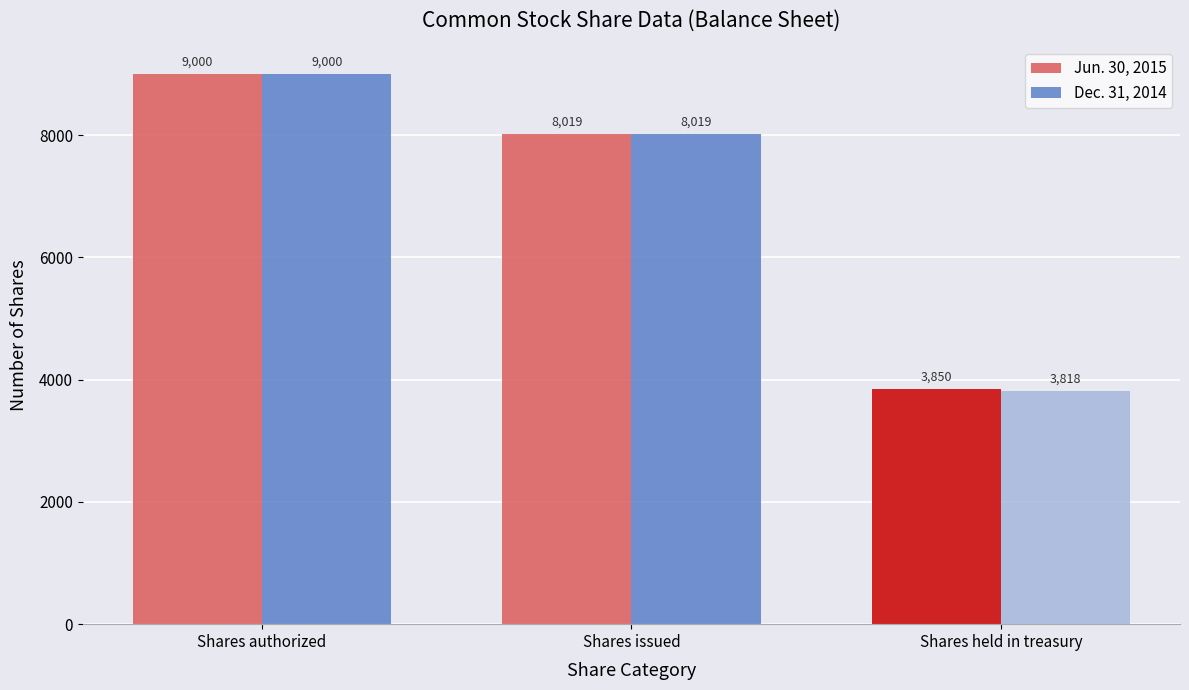

Which series has the widest spread of values?

Dec. 31, 2014